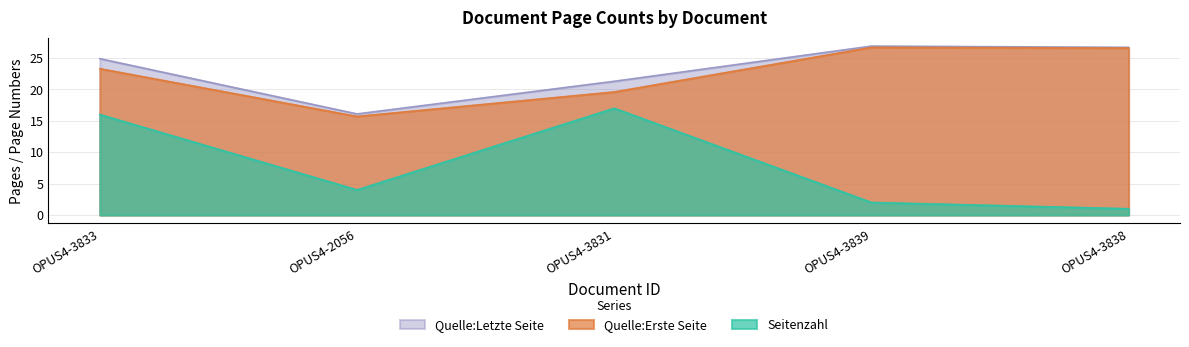

At which label does Seitenzahl reach its peak?

OPUS4-3831